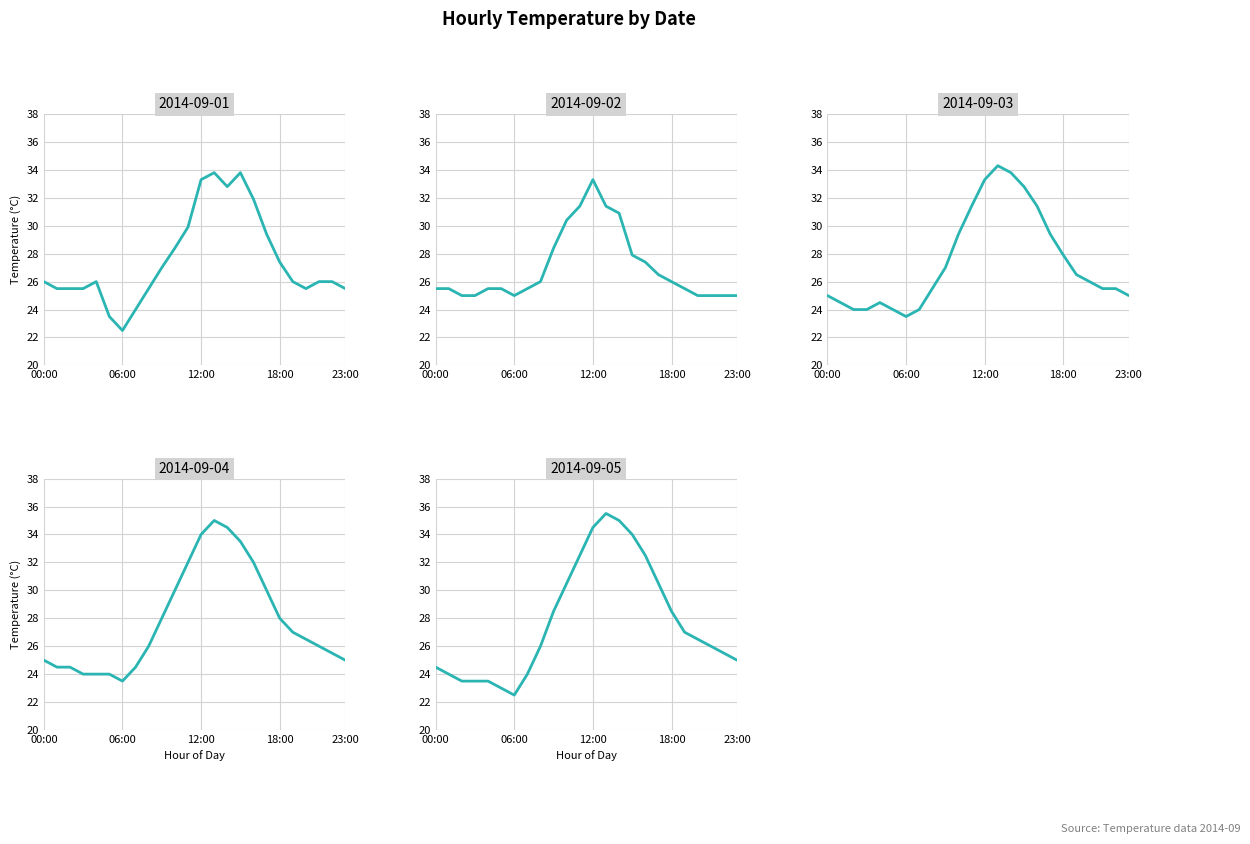

True or false: 2014-09-02 and 2014-09-03 cross at least once.

False